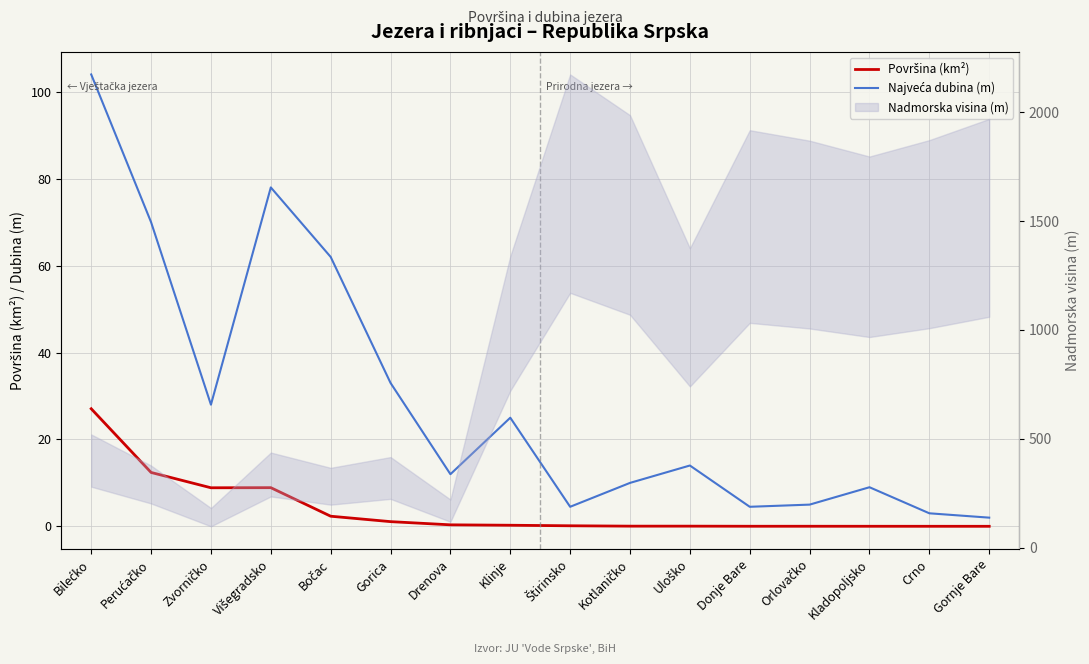

Rank the categories by Najveća dubina (m) value from lowest to highest.

Gornje Bare, Crno, Štirinsko, Donje Bare, Orlovačko, Kladopoljsko, Kotlaničko, Drenova, Uloško, Klinje, Zvorničko, Gorica, Bočac, Perućačko, Višegradsko, Bilećko